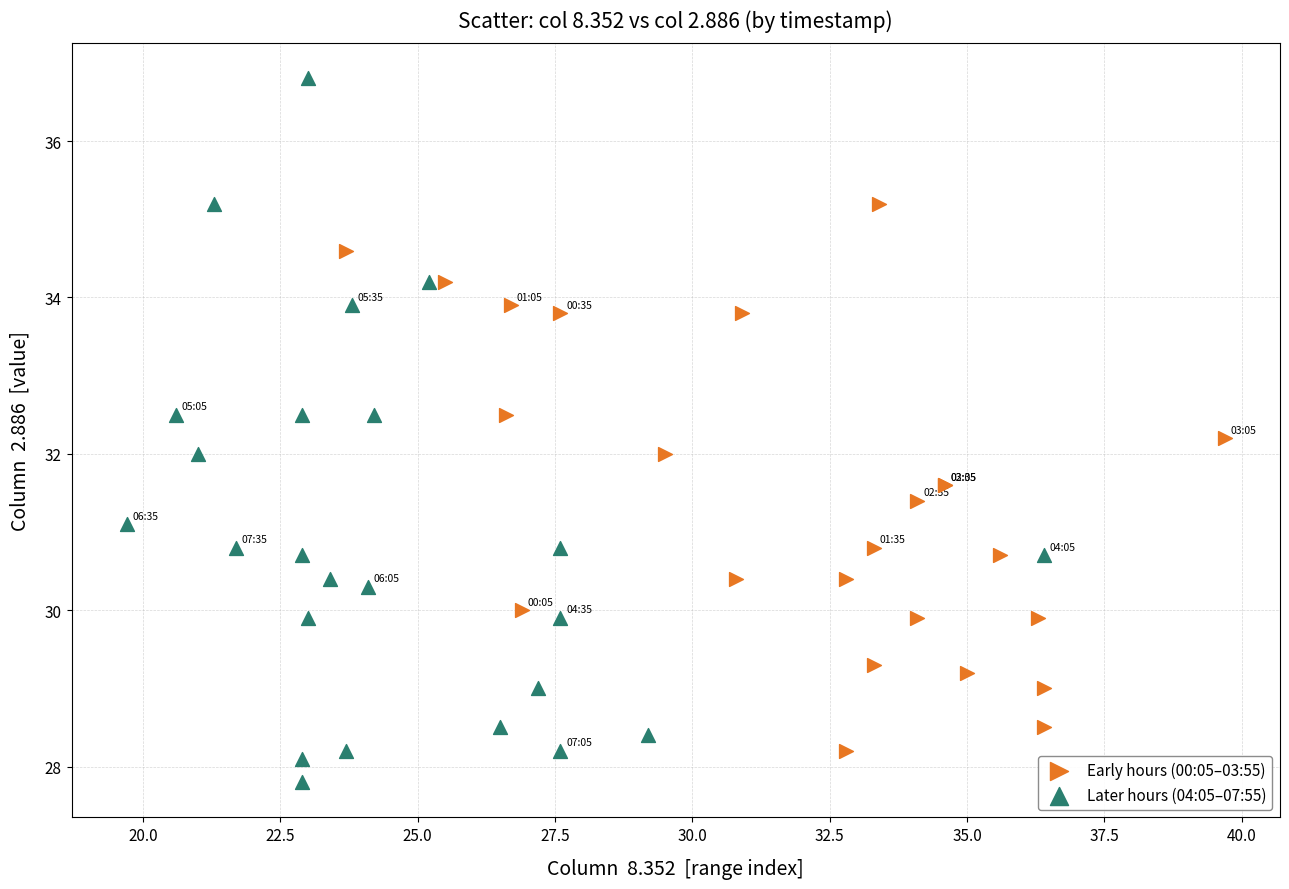

What are all the series names shown in the legend?

Early hours (00:05–03:55), Later hours (04:05–07:55)